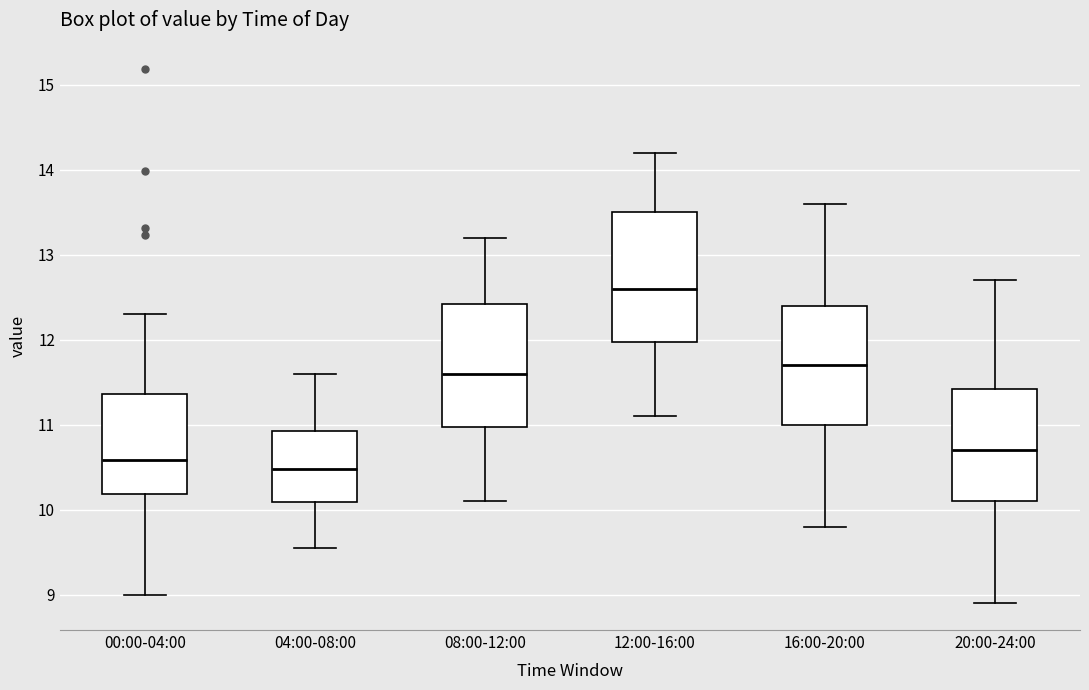

Reading left to right, transcribe this box plot: for each box, give where its median line is, the range the box spans, and where its two whiskers end, as read against the y-axis. The values are not printed on the chart, so give them approximately, as read against the axis.

00:00-04:00: median 10.6, box 10.2 to 11.4, whiskers 9.0 to 12.3
04:00-08:00: median 10.5, box 10.1 to 10.9, whiskers 9.6 to 11.6
08:00-12:00: median 11.6, box 11.0 to 12.4, whiskers 10.1 to 13.2
12:00-16:00: median 12.6, box 12.0 to 13.5, whiskers 11.1 to 14.2
16:00-20:00: median 11.7, box 11.0 to 12.4, whiskers 9.8 to 13.6
20:00-24:00: median 10.7, box 10.1 to 11.4, whiskers 8.9 to 12.7